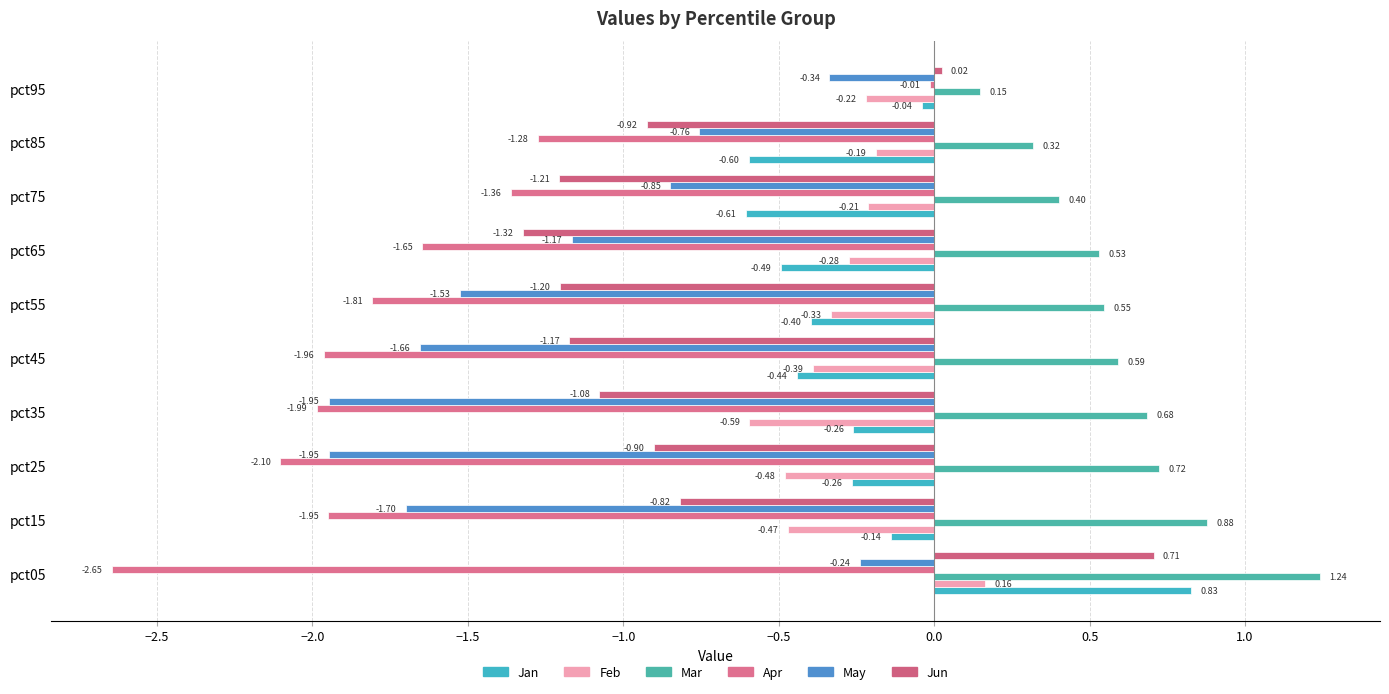

How many categories are shown in the chart?

10